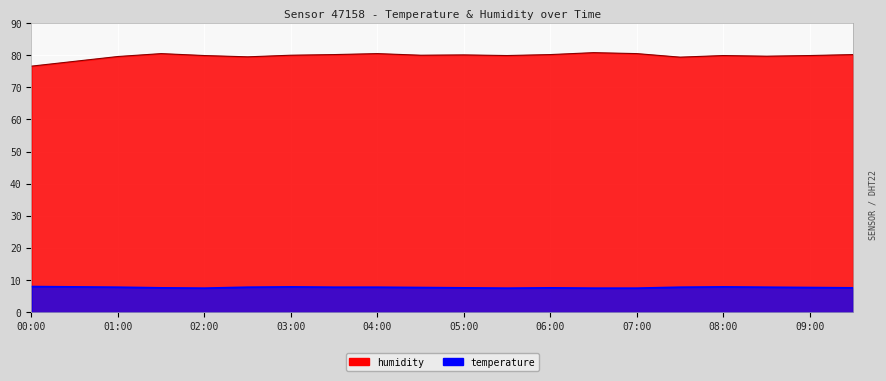

True or false: temperature has a value of 13.2 at 05:00.

False